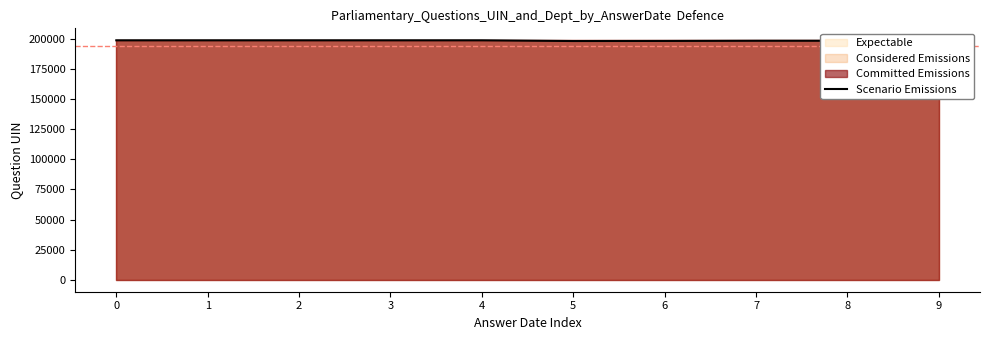

Does the chart have visible grid lines?

No